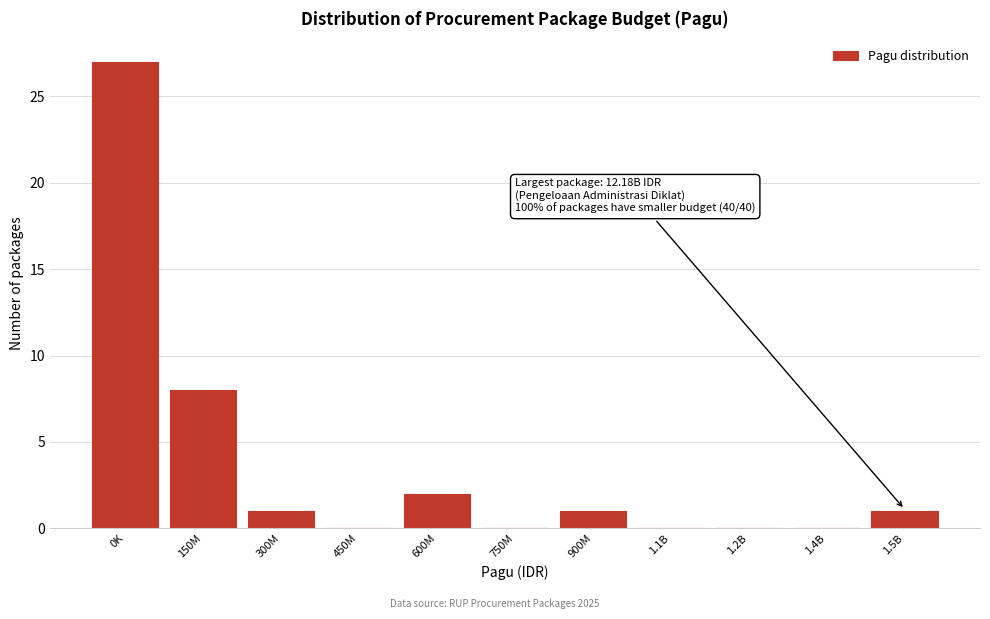

Reading left to right, list all the values displayed in this chart.

0K=27	150M=8	300M=1	450M=0	600M=2	750M=0	900M=1	1.1B=0	1.2B=0	1.4B=0	1.5B=1